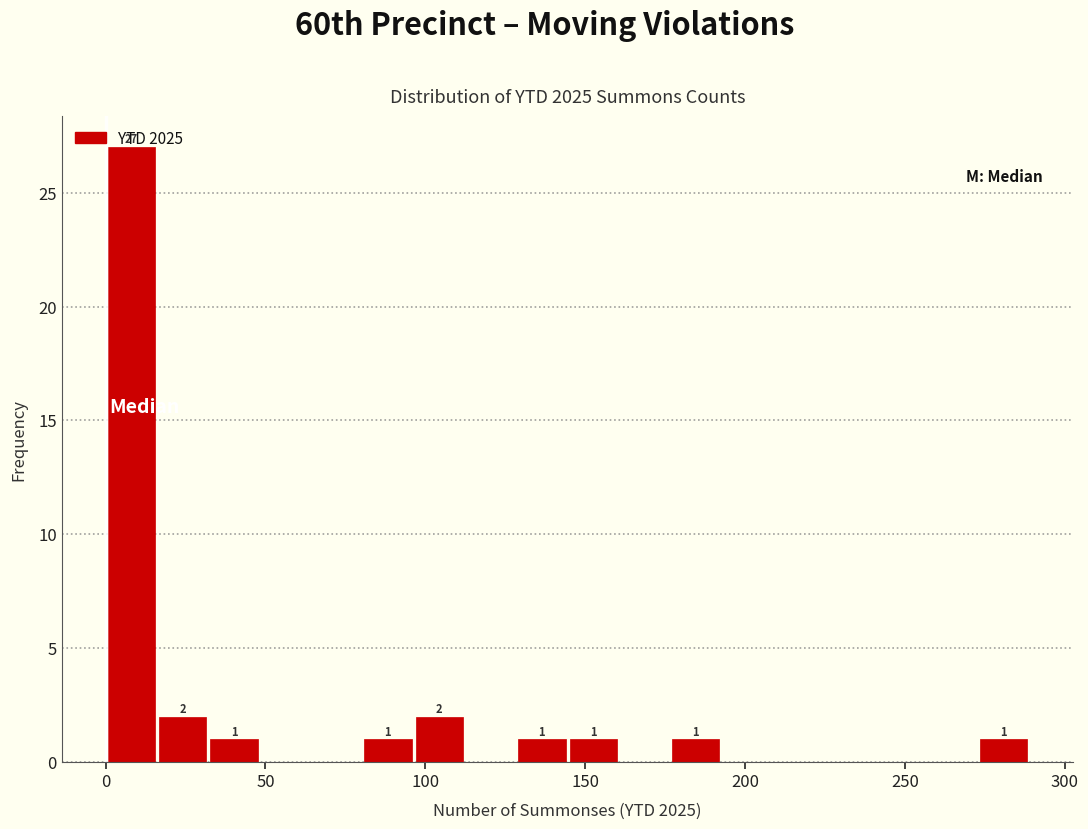

Read against the x-axis, roughly where is the centre of the tallest bar?

10